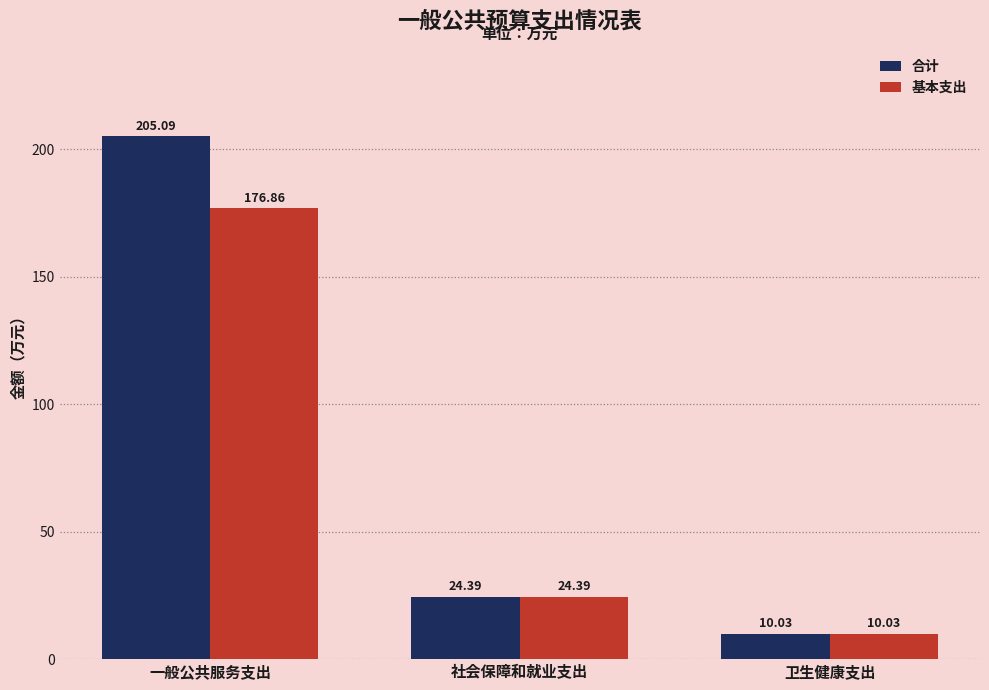

Reading right to left, list all the values displayed in this chart.

合计: 10.0	24.4	205.1
基本支出: 10.0	24.4	176.9